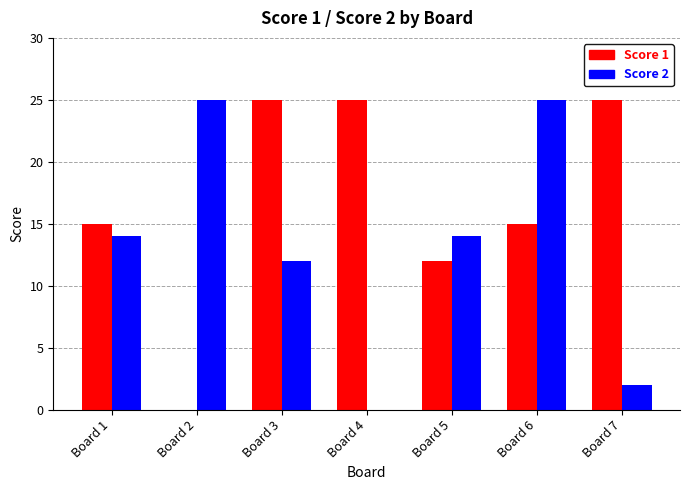

Reading left to right, transcribe all the data shown in this chart.

Score 1: 15	0	25	25	12	15	25
Score 2: 14	25	12	0	14	25	2